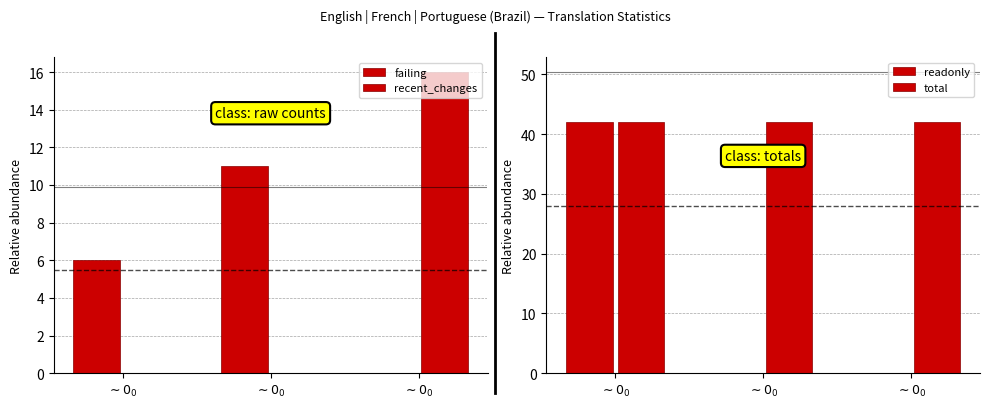

Reading right to left, what are all the values shown in this chart?

failing: $\sim 0_0$=0	$\sim 0_0$=11	$\sim 0_0$=6
recent_changes: $\sim 0_0$=16	$\sim 0_0$=0	$\sim 0_0$=0
readonly: $\sim 0_0$=0	$\sim 0_0$=0	$\sim 0_0$=42
total: $\sim 0_0$=42	$\sim 0_0$=42	$\sim 0_0$=42